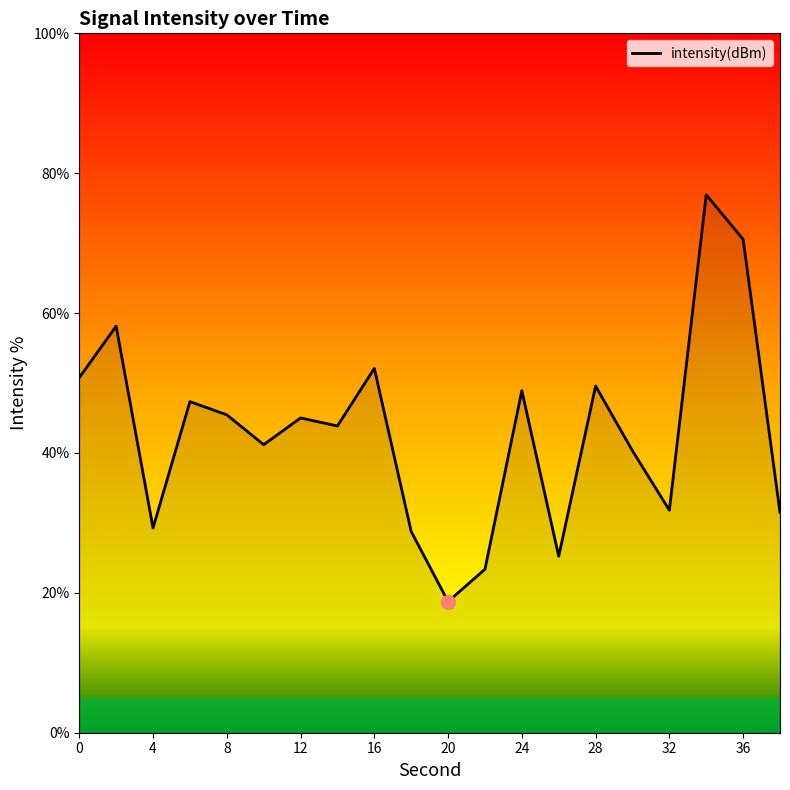

What is the greatest value displayed?

76.9